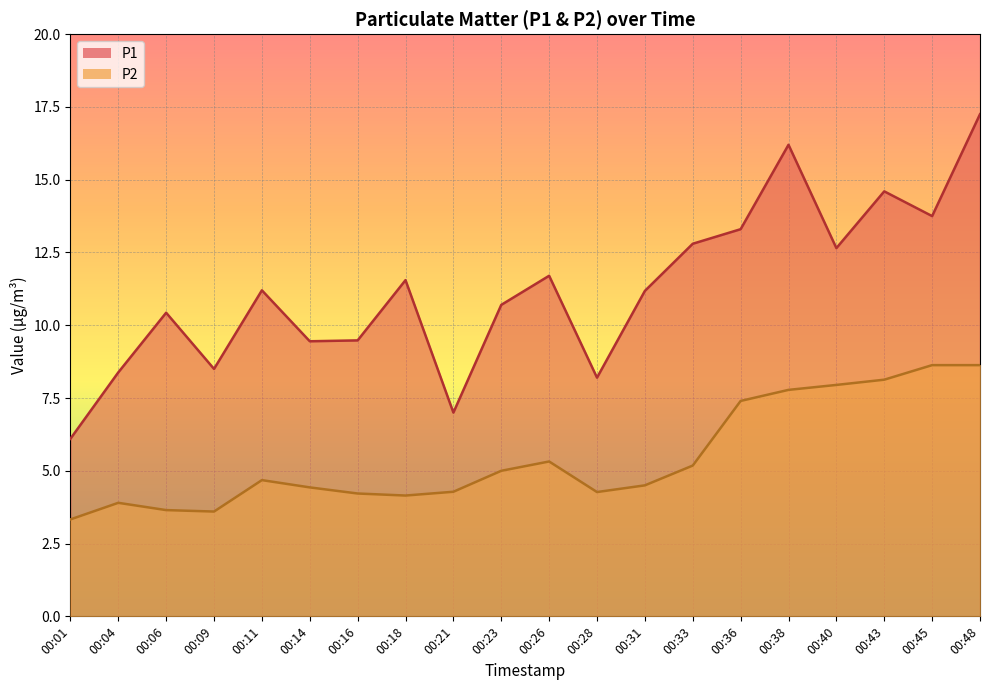

Where is P1 nearest to the value 11?

00:31